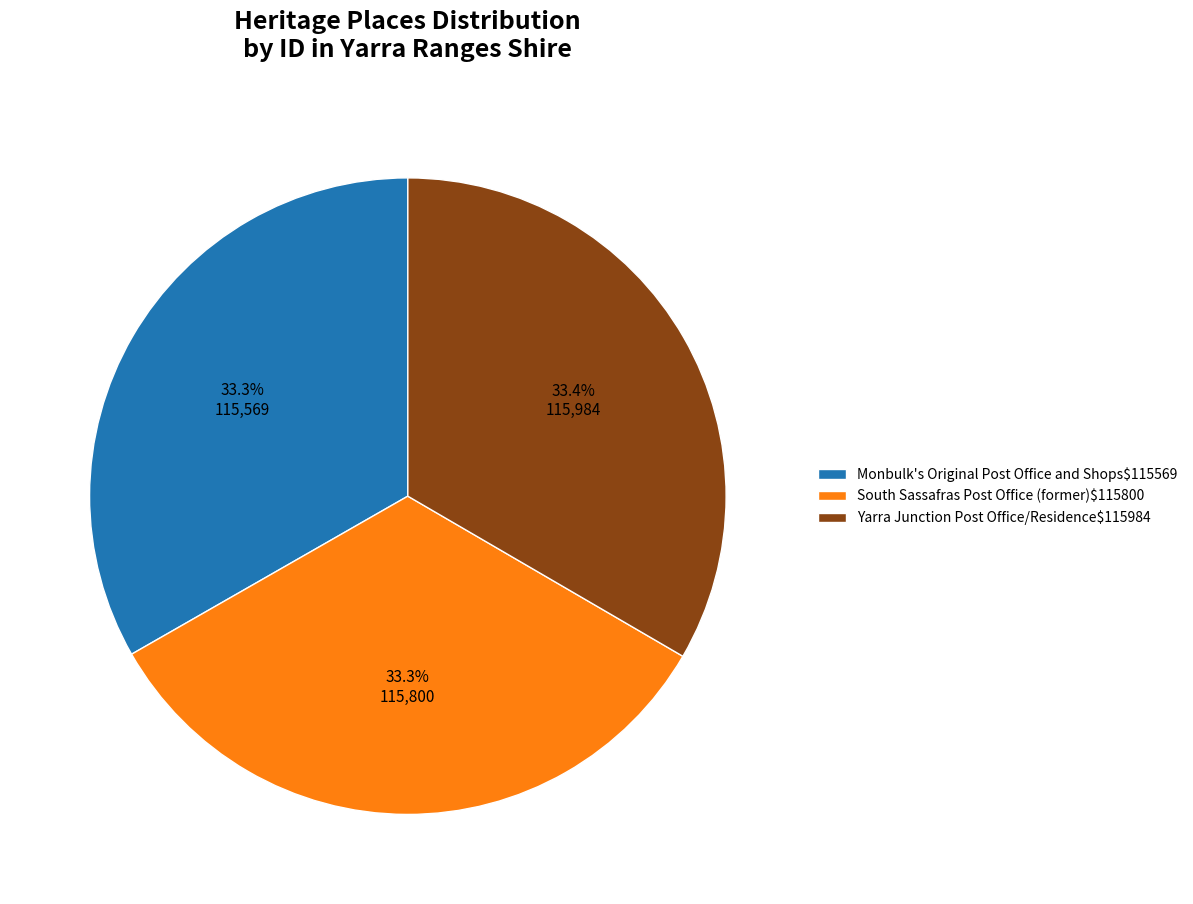

Count the number of slices in the pie.

3